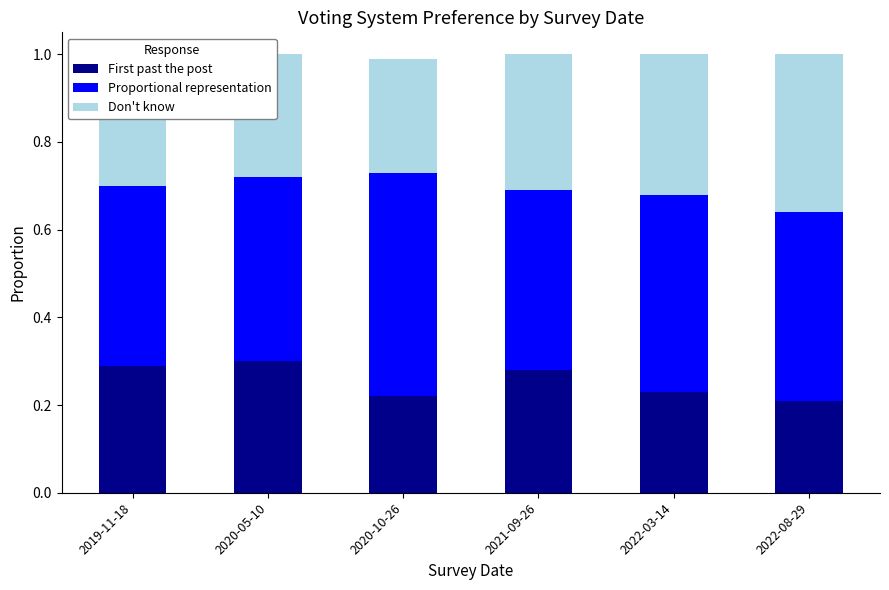

How many First past the post values are between 0 and 1?

6